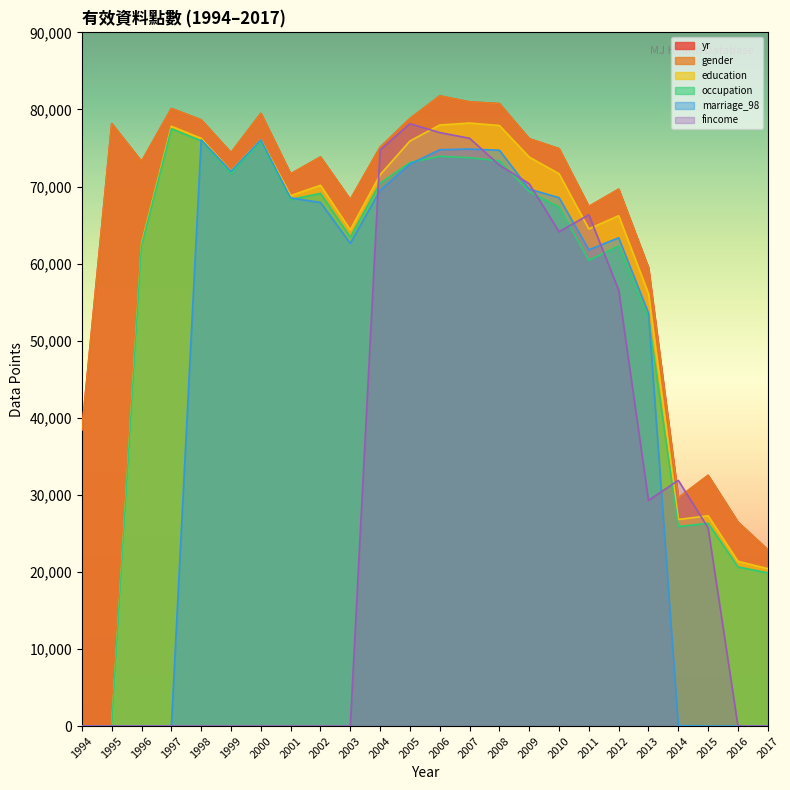

Reading left to right, transcribe all the data shown in this chart.

yr: 38432	78157	73248	80122	78647	74391	79490	71633	73833	68307	75093	78813	81754	80980	80750	76208	74910	67413	69651	59458	29613	32530	26464	22875
gender: 38432	78157	73248	80122	78647	74391	79490	71633	73833	68307	75093	78813	81754	80980	80750	76208	74910	67413	69651	59458	29613	32530	26464	22875
education: 0	0	62617	77823	76248	72005	76086	68823	70157	64382	71526	75905	77980	78236	77917	73820	71651	64499	66216	56090	26796	27288	21374	20427
occupation: 0	0	62345	77488	75926	71697	75861	68305	69113	63437	70433	73118	73922	73734	73337	69334	67337	60437	62283	52756	25884	26310	20646	19876
marriage_98: 0	0	0	0	76061	71964	76062	68521	67933	62634	69517	72911	74776	74863	74707	69661	68552	61796	63349	53572	65	0	0	0
fincome: 0	0	0	0	0	0	0	0	0	0	74738	78148	76996	76259	72781	70361	64137	66333	56568	29283	31877	25713	4	0